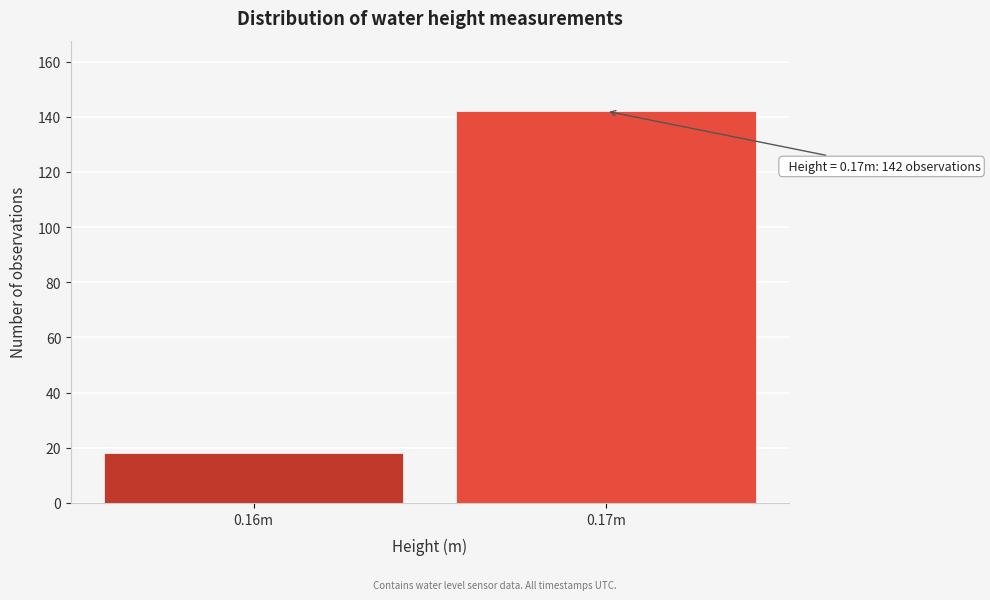

Reading left to right, list all the values displayed in this chart.

18	142